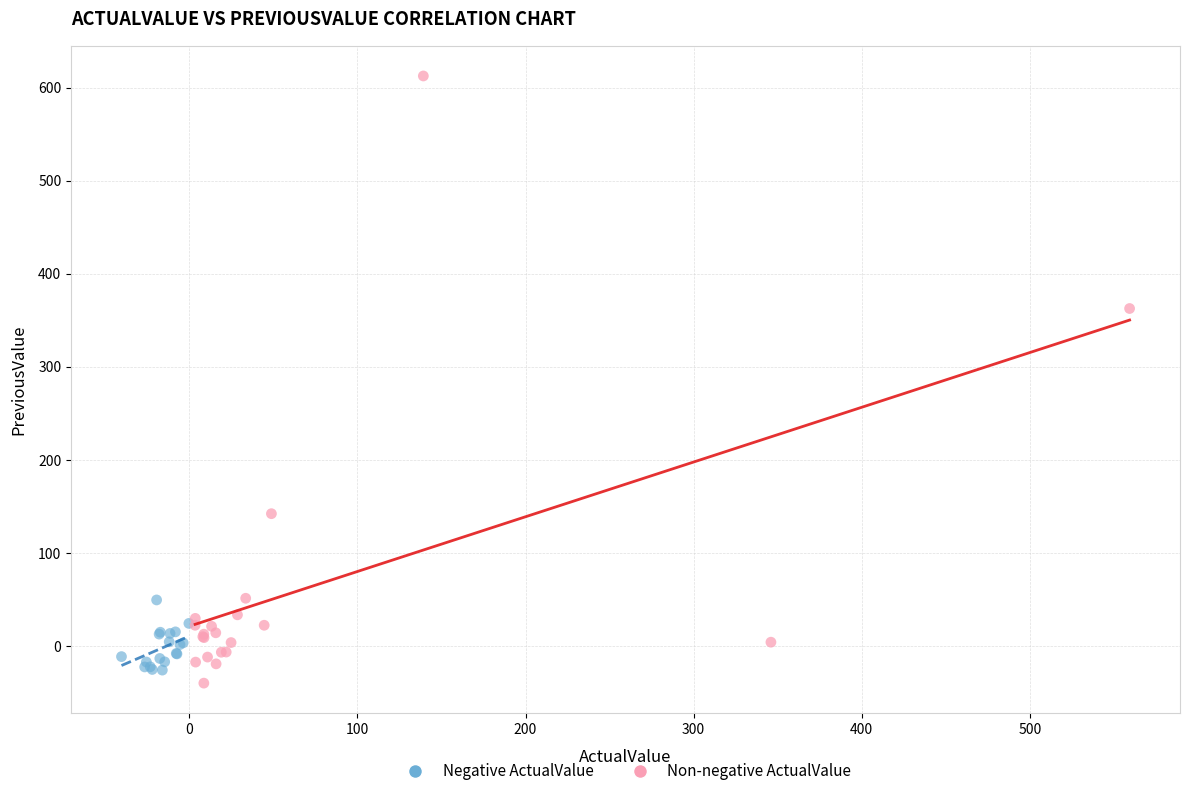

Which series reaches the maximum Y coordinate?

Non-negative ActualValue